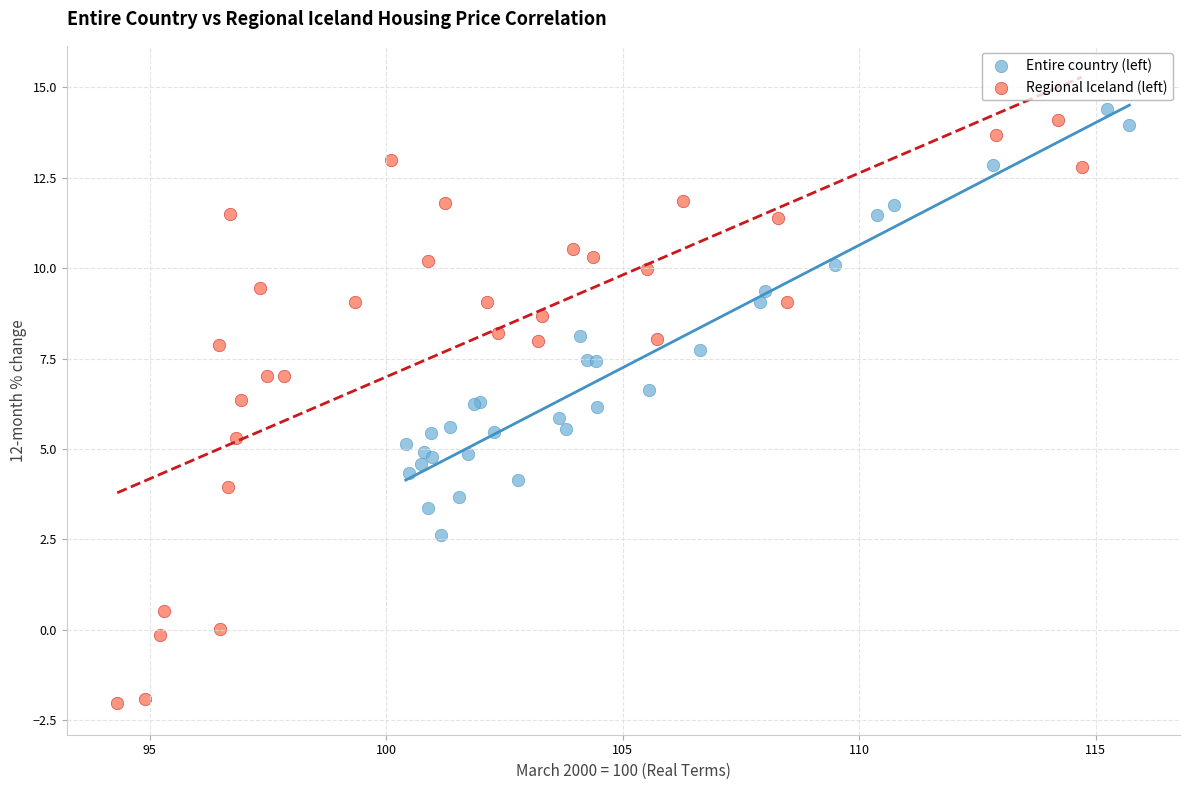

Which series has the largest Y range (max minus min)?

Regional Iceland (left)